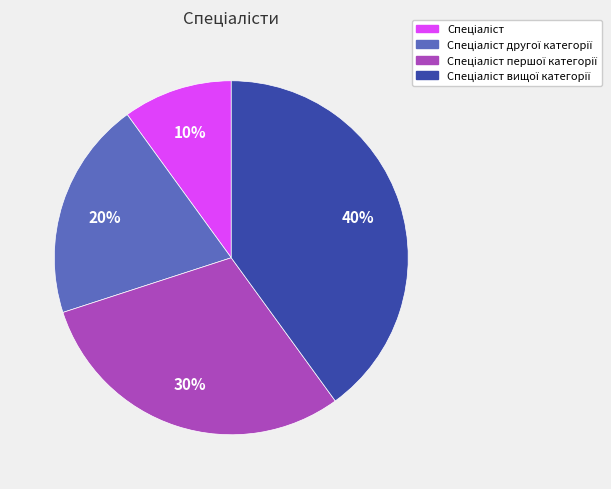

Is there a majority slice in this chart?

No